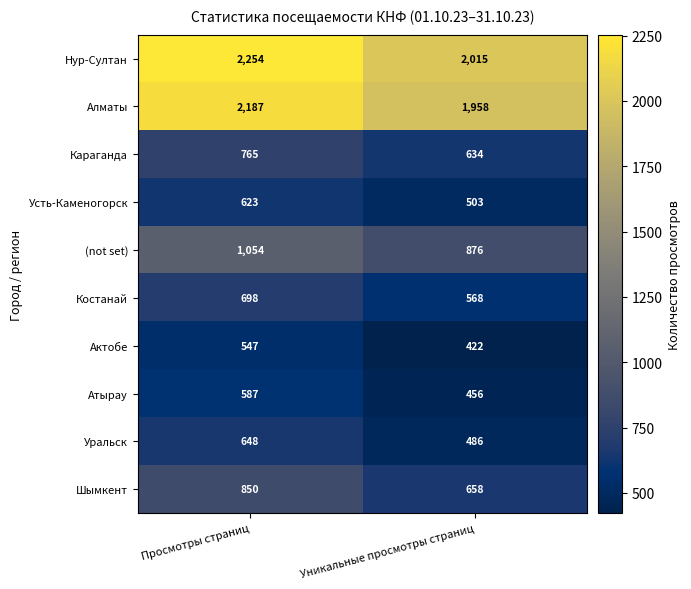

Which series has the largest total across all categories?

Нур-Султан